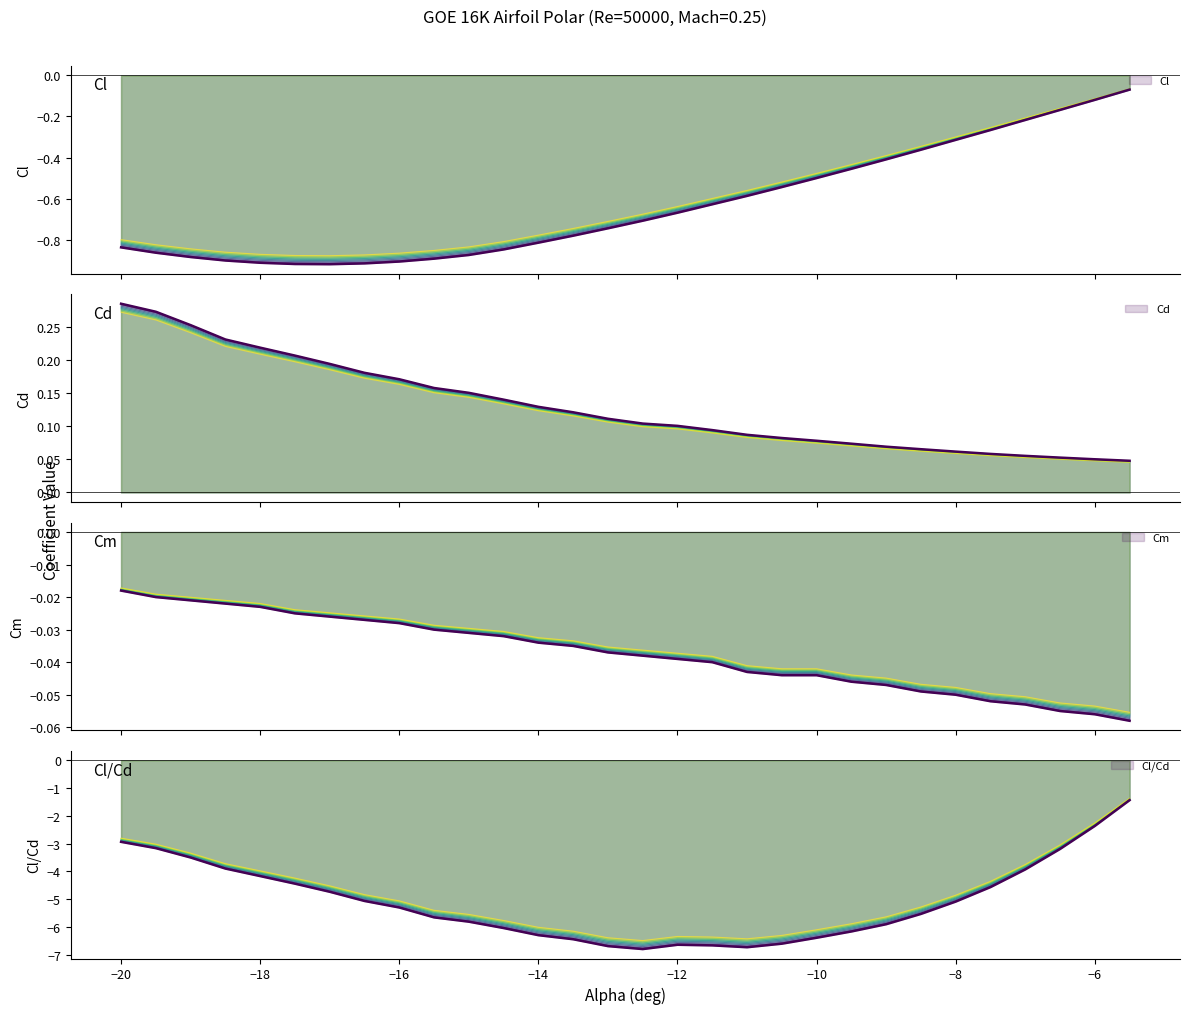

Which series has the largest total across all categories?

Cd